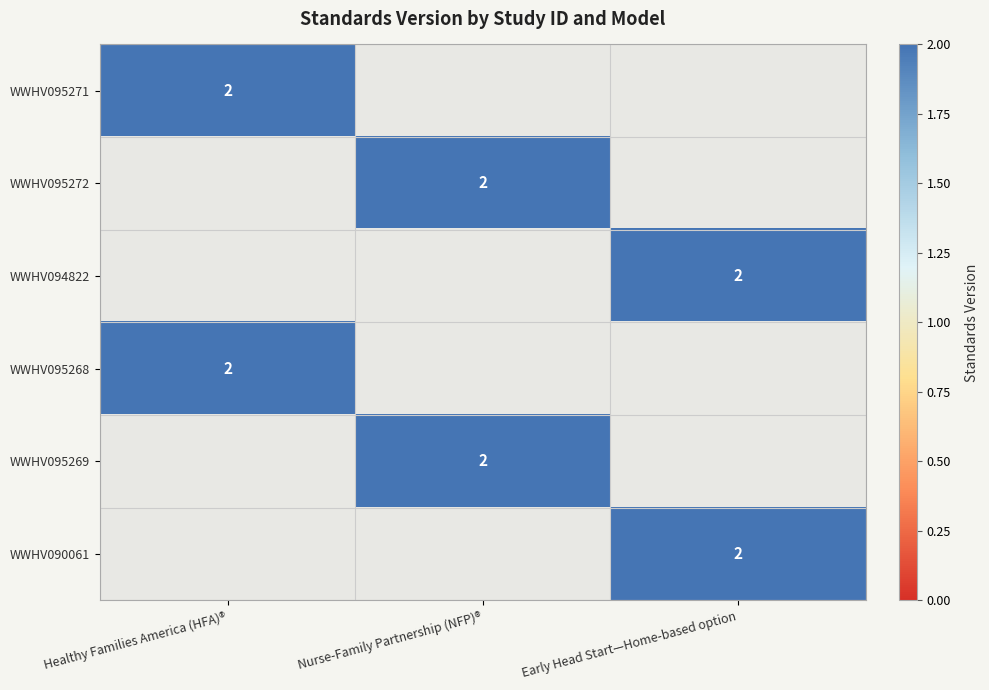

Is it true that WWHV095271 equals 2 at Healthy Families America (HFA)®?

True